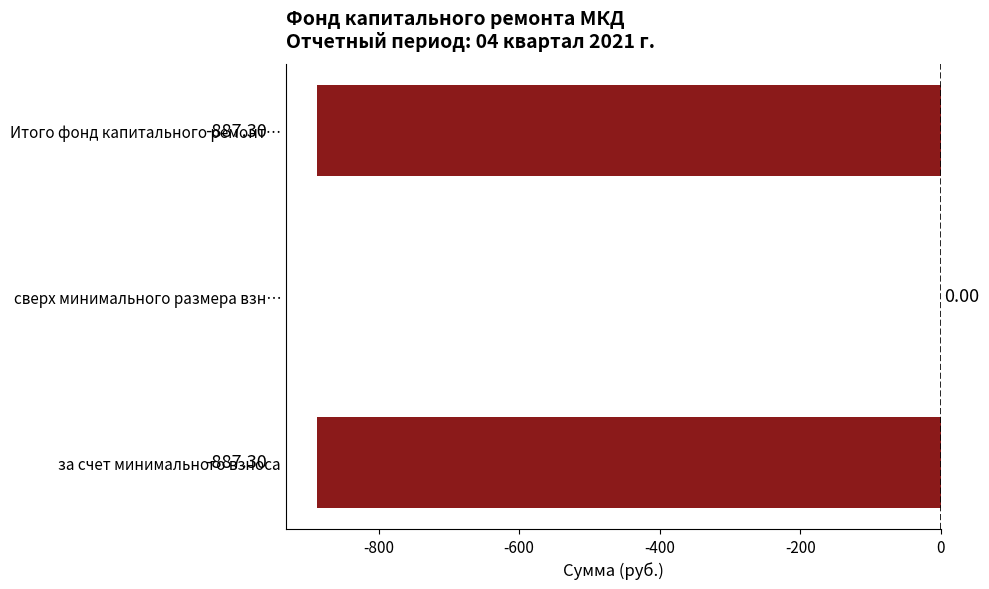

Where is the data nearest to the value -443?

сверх минимального размера взн…